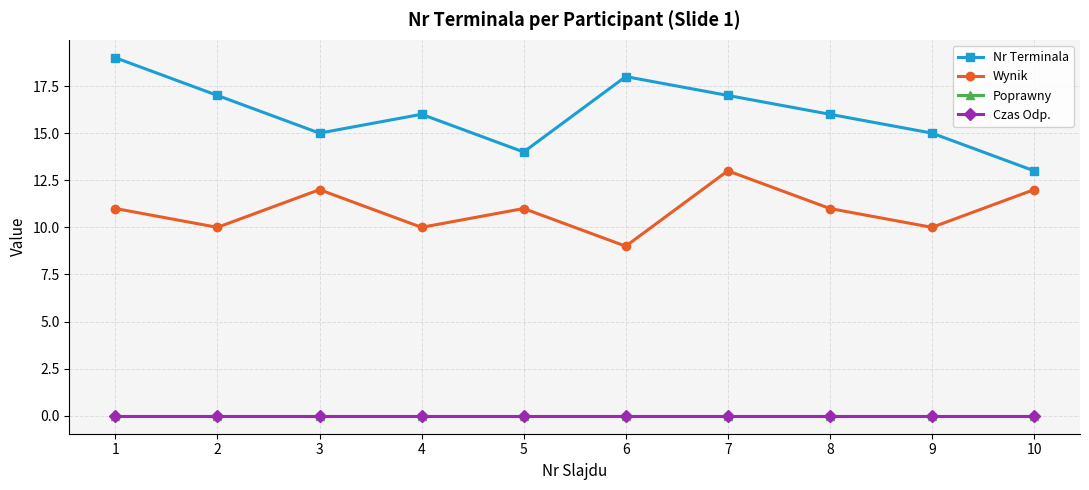

In Wynik, how many points are higher than both neighbors (excluding endpoints)?

3